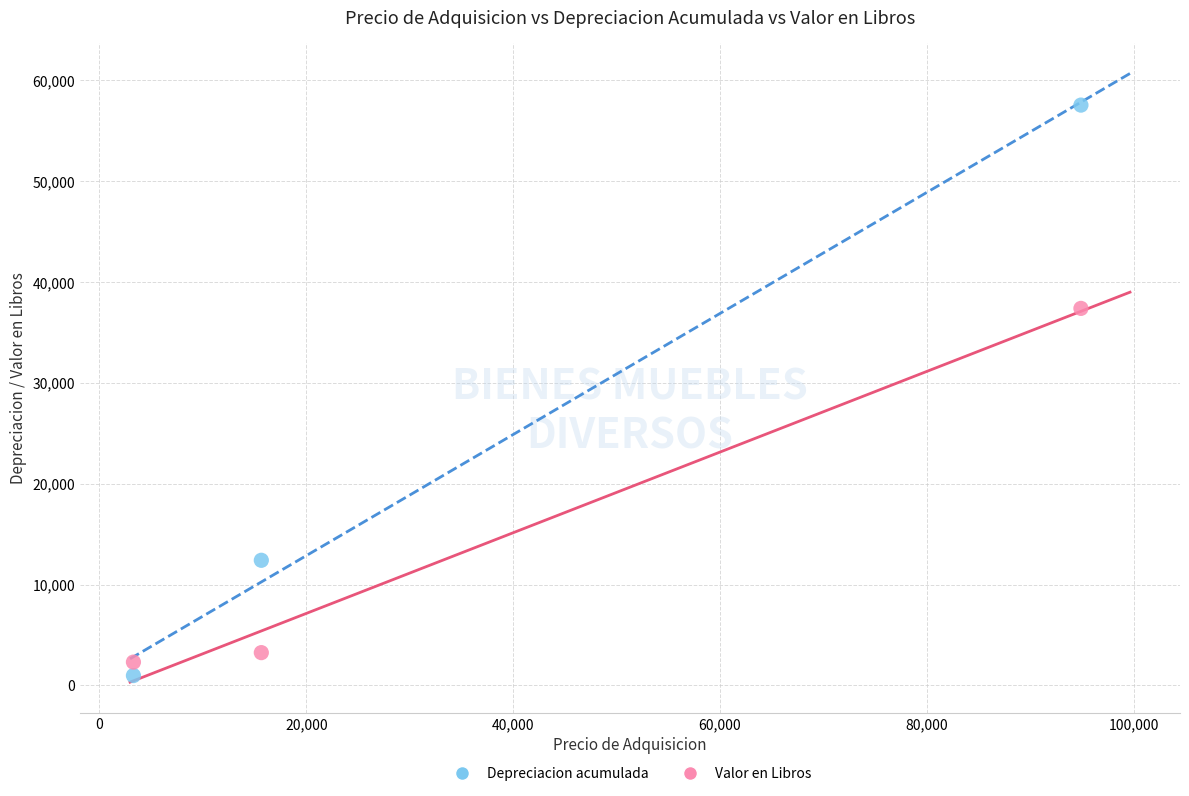

Which series contains the highest Y value?

Depreciacion acumulada